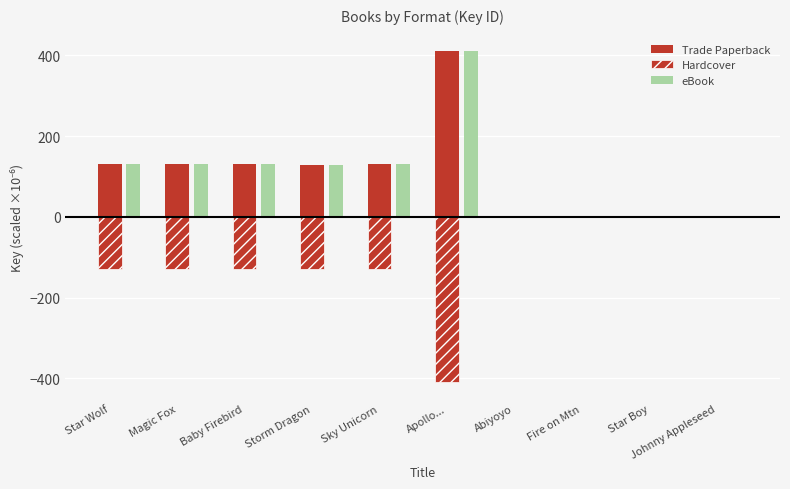

Rank the series at Magic Fox from lowest to highest value.

Hardcover, Trade Paperback, eBook